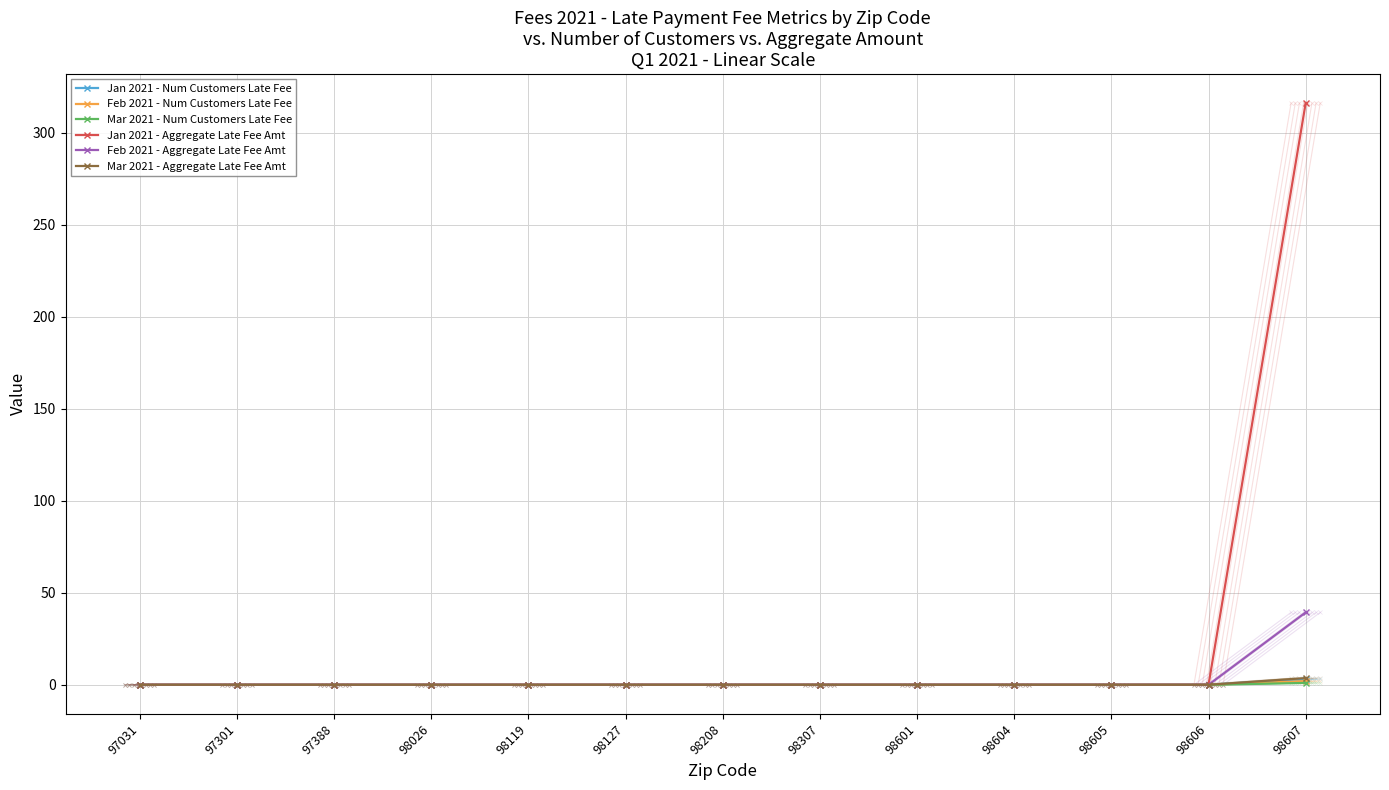

At which label is Feb 2021 - Num Customers Late Fee closest to 1?

97031